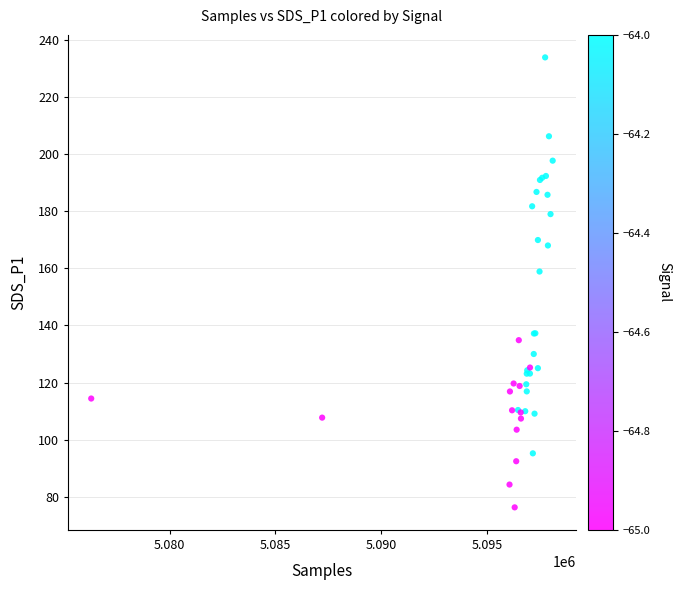

What Y value in the scatter plot is closest to 155?

158.9